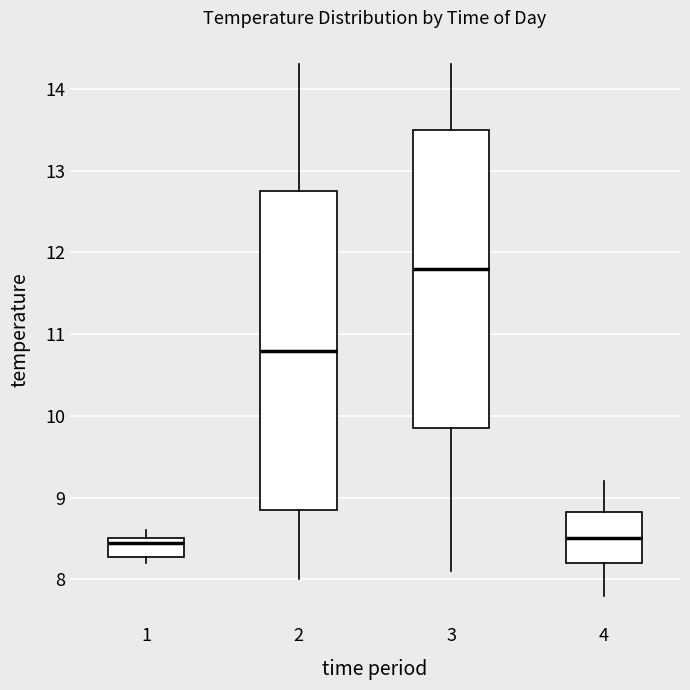

Reading left to right, read every box against the y-axis: the position of its median line, the range the box covers, and the ends of its whiskers. The values are not printed on the chart, so give them approximately, as read against the axis.

1: median 8.5 (just below the box's upper edge), box 8.3 to 8.5, whiskers 8.2 to 8.6
2: median 10.8, box 8.9 to 12.8, whiskers 8.0 to 14.3
3: median 11.8, box 9.9 to 13.5, whiskers 8.1 to 14.3
4: median 8.5, box 8.2 to 8.8, whiskers 7.8 to 9.2